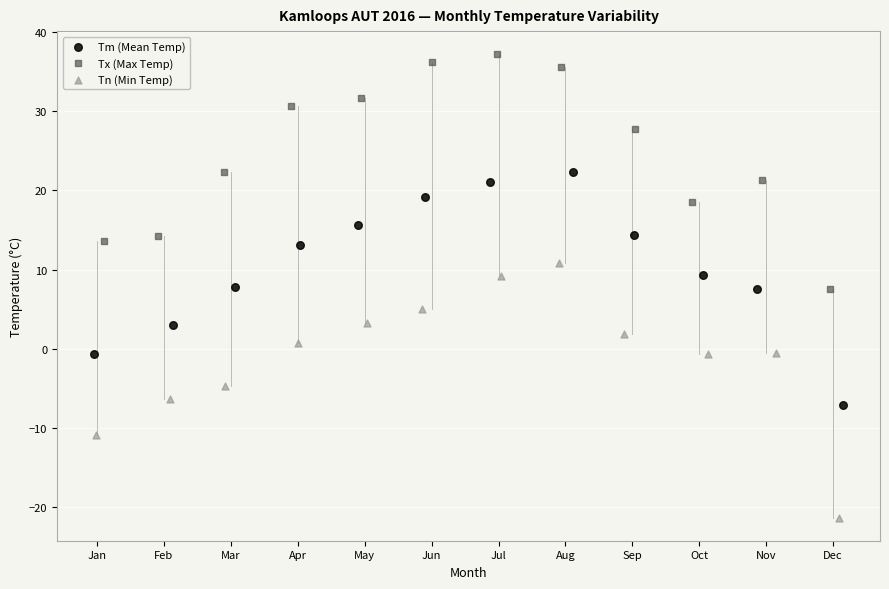

Which series has the widest spread of Y values?

Tn (Min Temp)